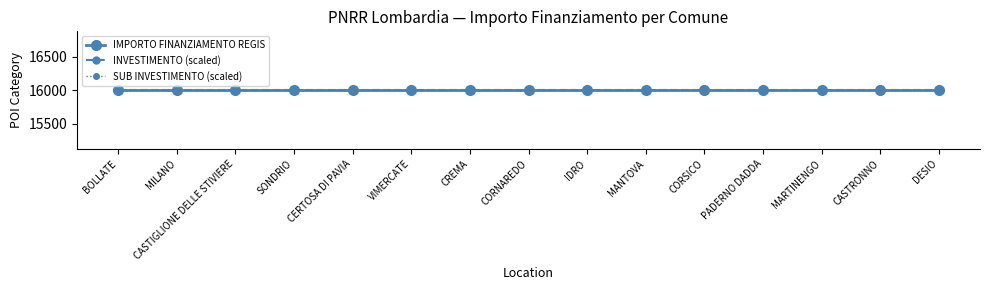

True or false: INVESTIMENTO and IMPORTO FINANZIAMENTO REGIS cross at least once.

False